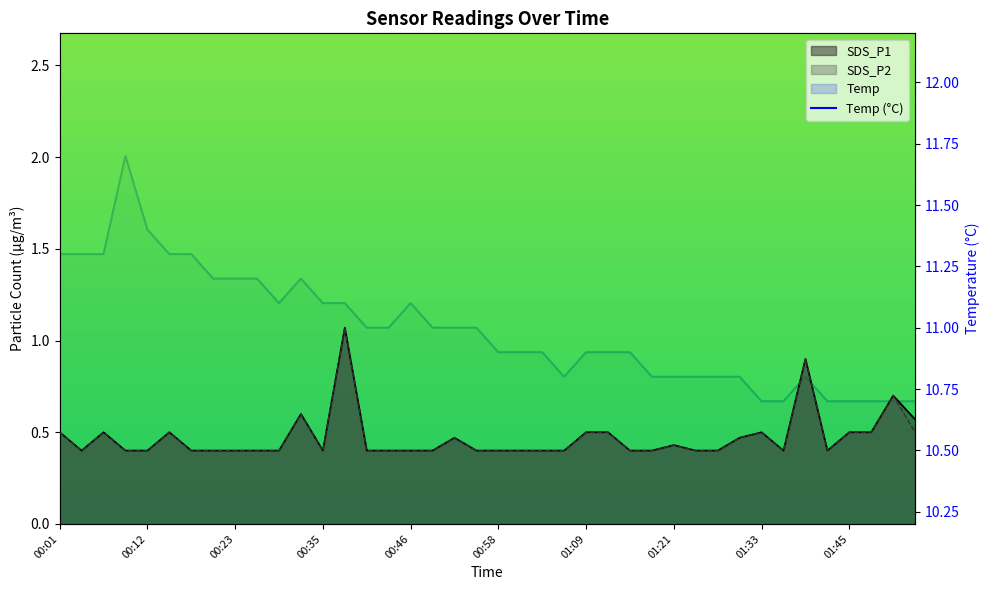

Which has a higher value, 34 or 27?

34